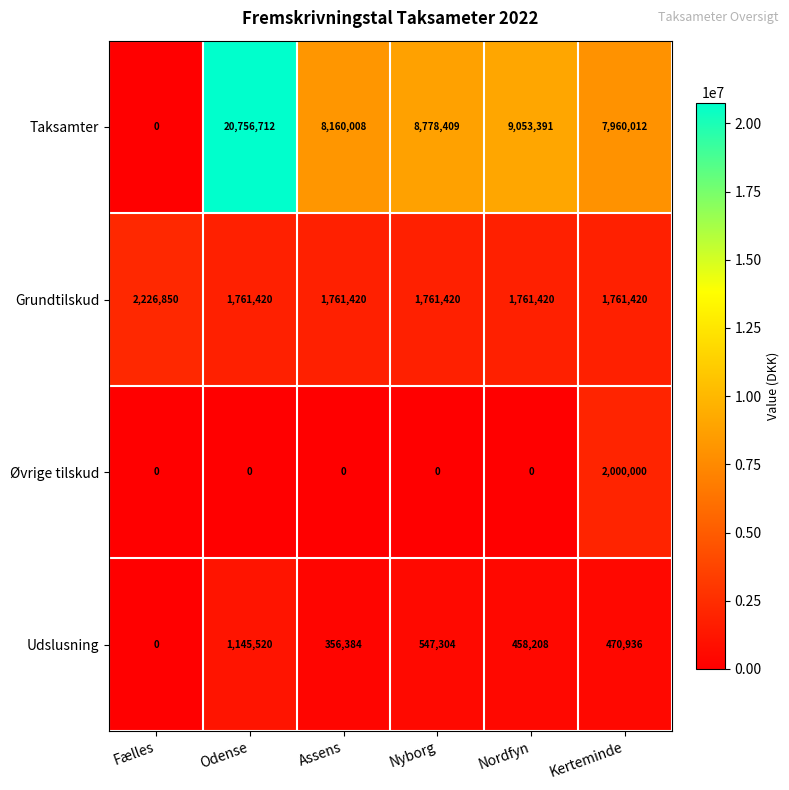

How many values in the Taksamter series are below 8778409?

3